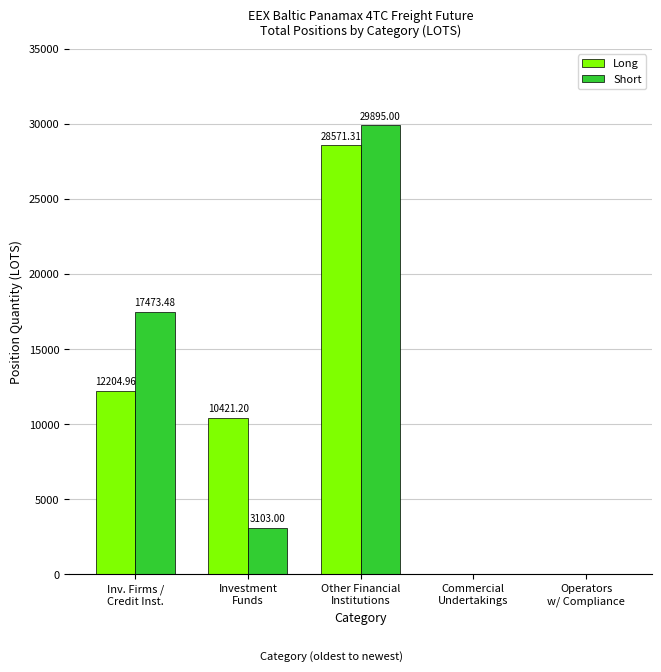

Between Inv. Firms /
Credit Inst. and Commercial
Undertakings, which series saw the biggest shift?

Short